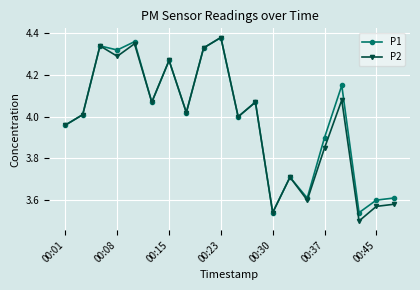

How many lines are shown in the chart?

2